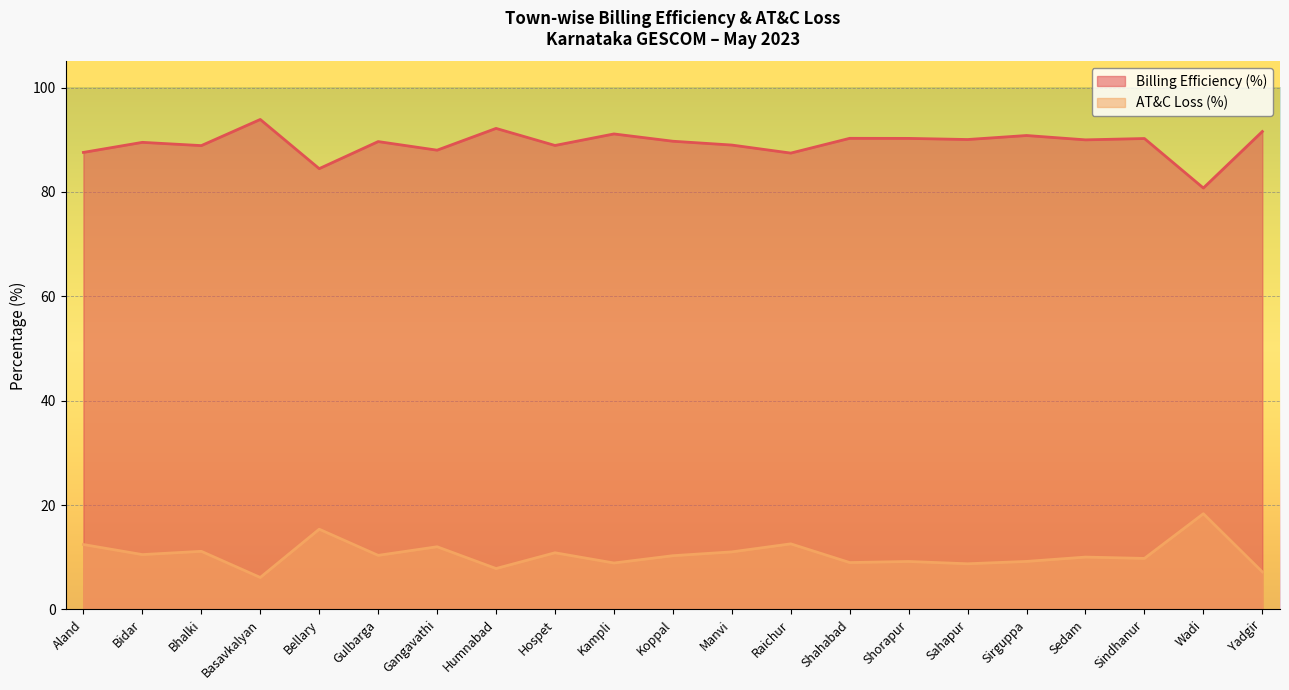

At Hospet, list the series in order from smallest to largest.

AT&C Loss (%), Billing Efficiency (%)